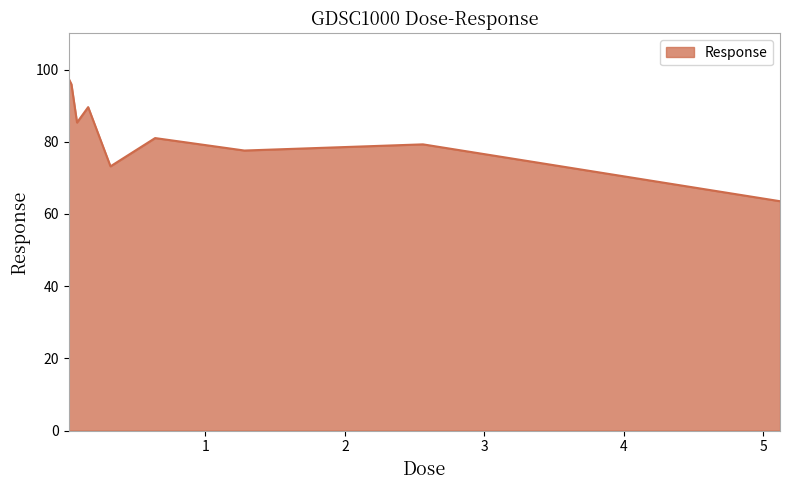

What is the greatest value displayed?

97.5